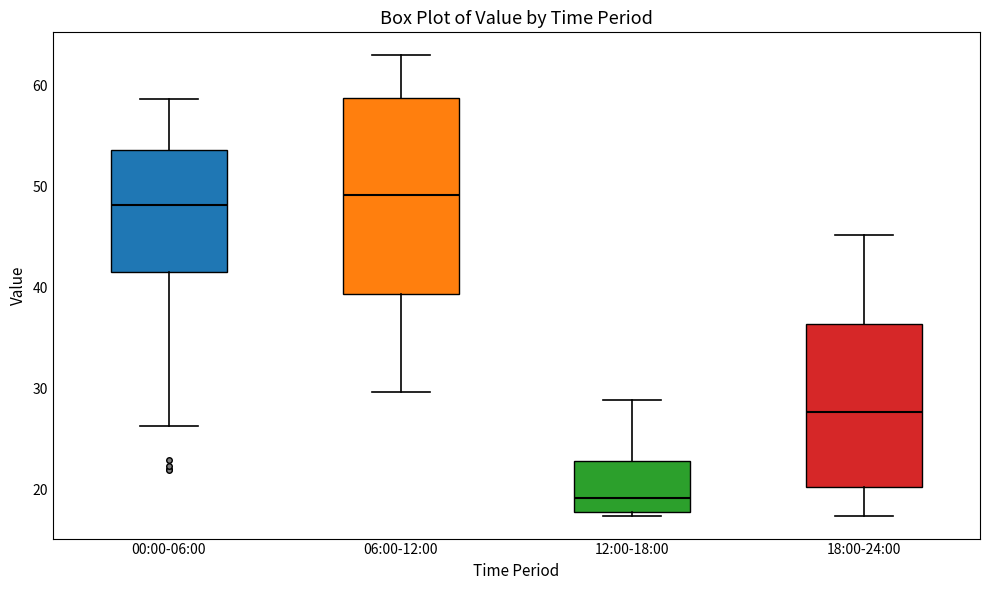

Reading left to right, read every box against the y-axis: the position of its median line, the range the box covers, and the ends of its whiskers. The values are not printed on the chart, so give them approximately, as read against the axis.

00:00-06:00: median 48, box 42 to 54, whiskers 26 to 59
06:00-12:00: median 49, box 39 to 59, whiskers 30 to 63
12:00-18:00: median 19, box 18 to 23, whiskers 17 to 29
18:00-24:00: median 28, box 20 to 36, whiskers 17 to 45